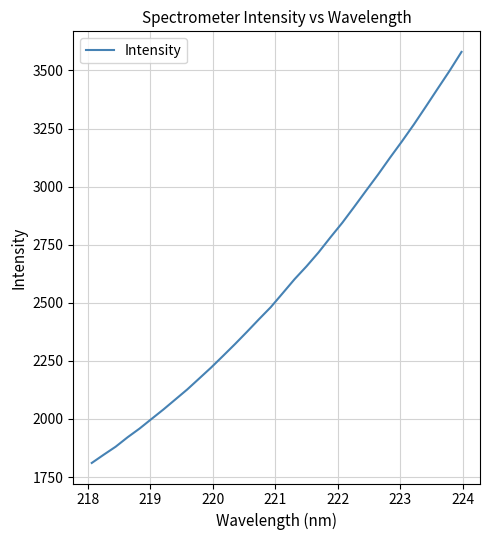

What is the greatest value displayed?

3579.7